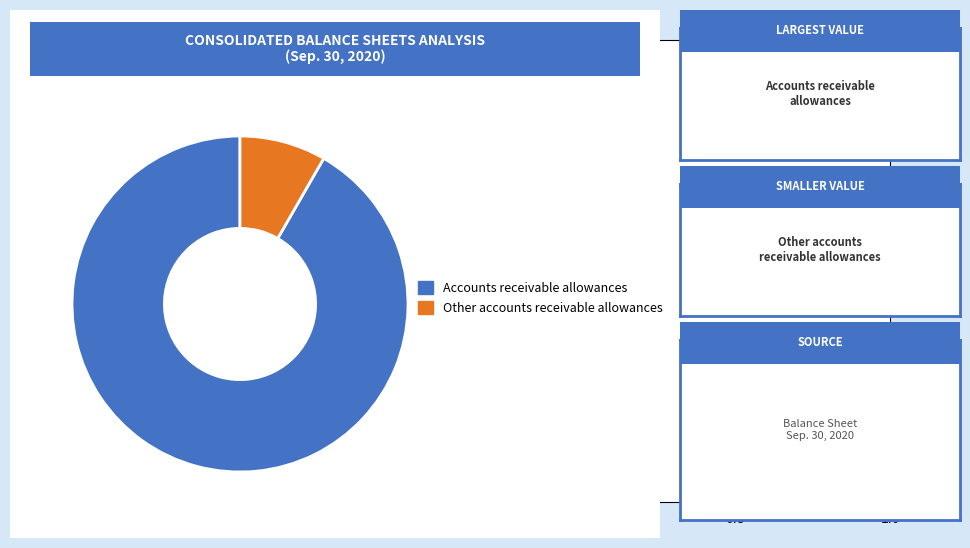

Is there any slice that represents more than half of the pie?

Yes